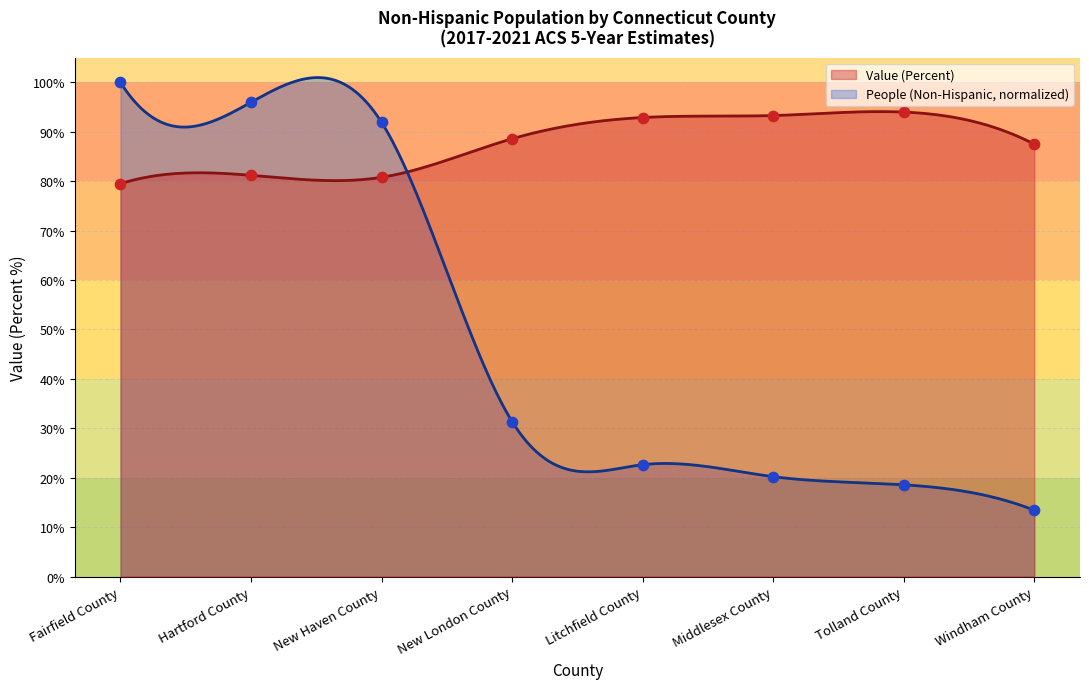

Is the value of People (Non-Hispanic) at Litchfield County greater than the value of Value (Percent) at Litchfield County?

No